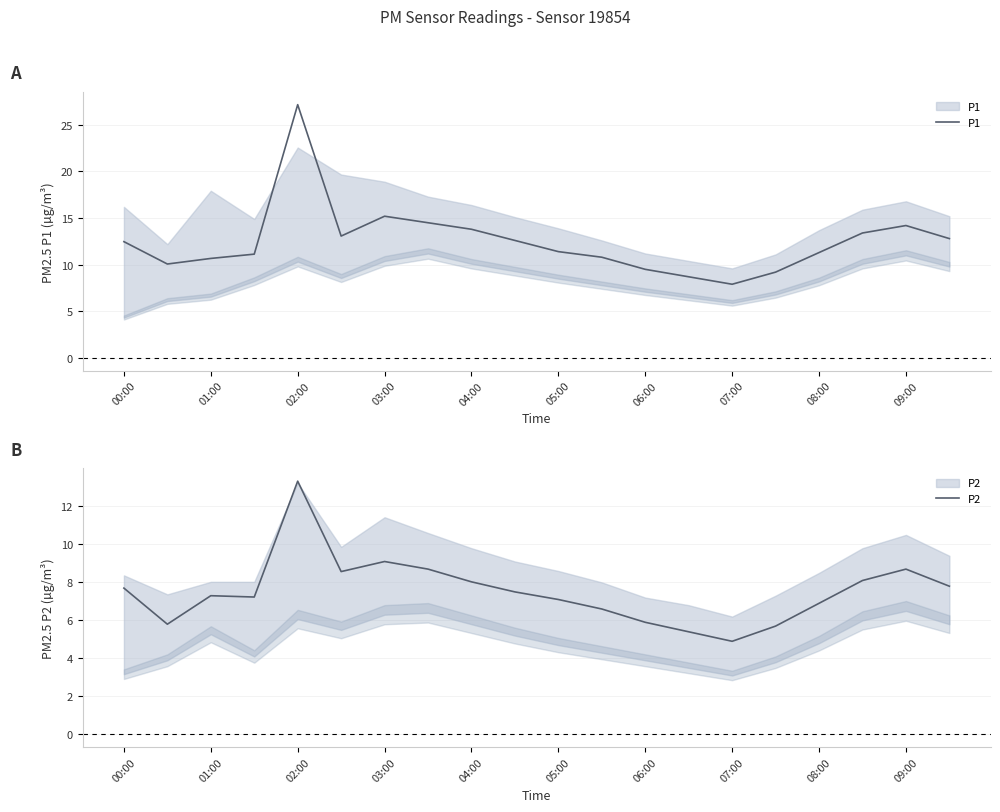

How many data points in P2 are above 7?

13